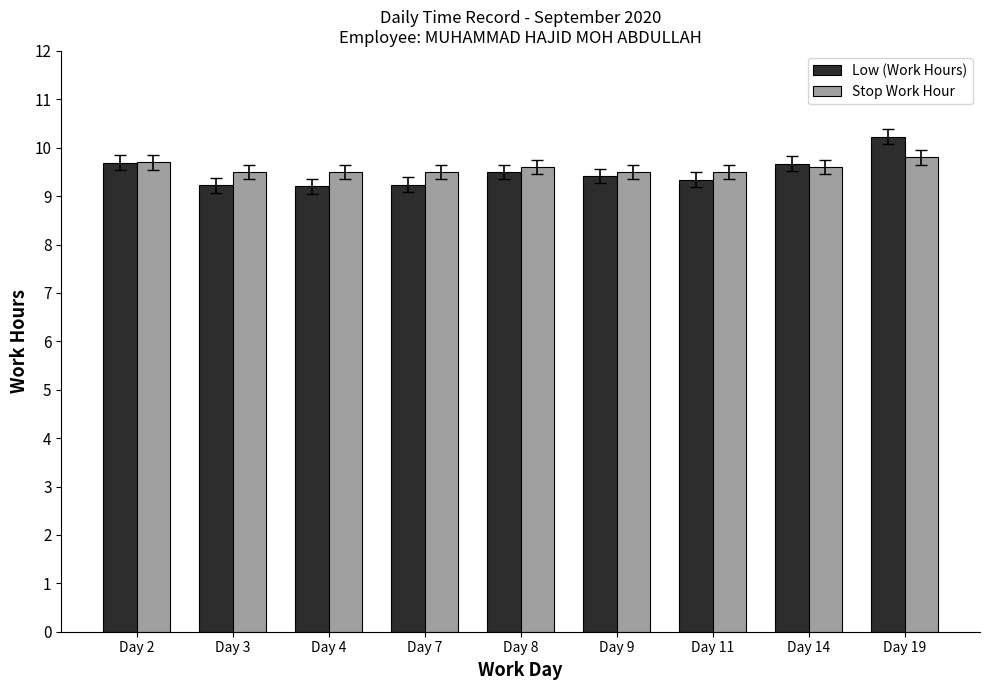

Reading left to right, what are all the values shown in this chart?

Low (Work Hours): Day 2=9.7	Day 3=9.2	Day 4=9.2	Day 7=9.2	Day 8=9.5	Day 9=9.4	Day 11=9.3	Day 14=9.7	Day 19=10.2
Stop Work Hour: Day 2=9.7	Day 3=9.5	Day 4=9.5	Day 7=9.5	Day 8=9.6	Day 9=9.5	Day 11=9.5	Day 14=9.6	Day 19=9.8